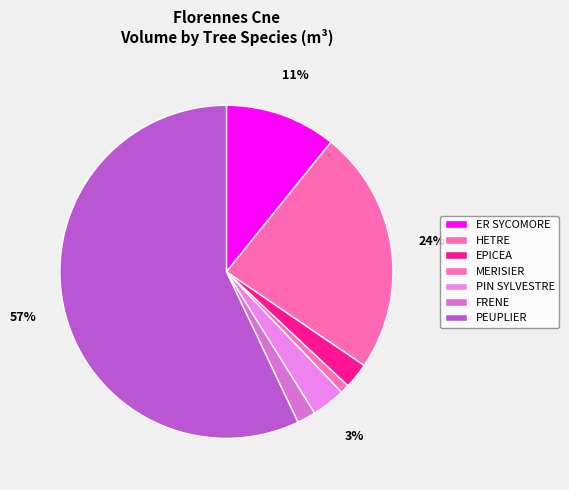

Which has a higher value, PEUPLIER or FRENE?

PEUPLIER